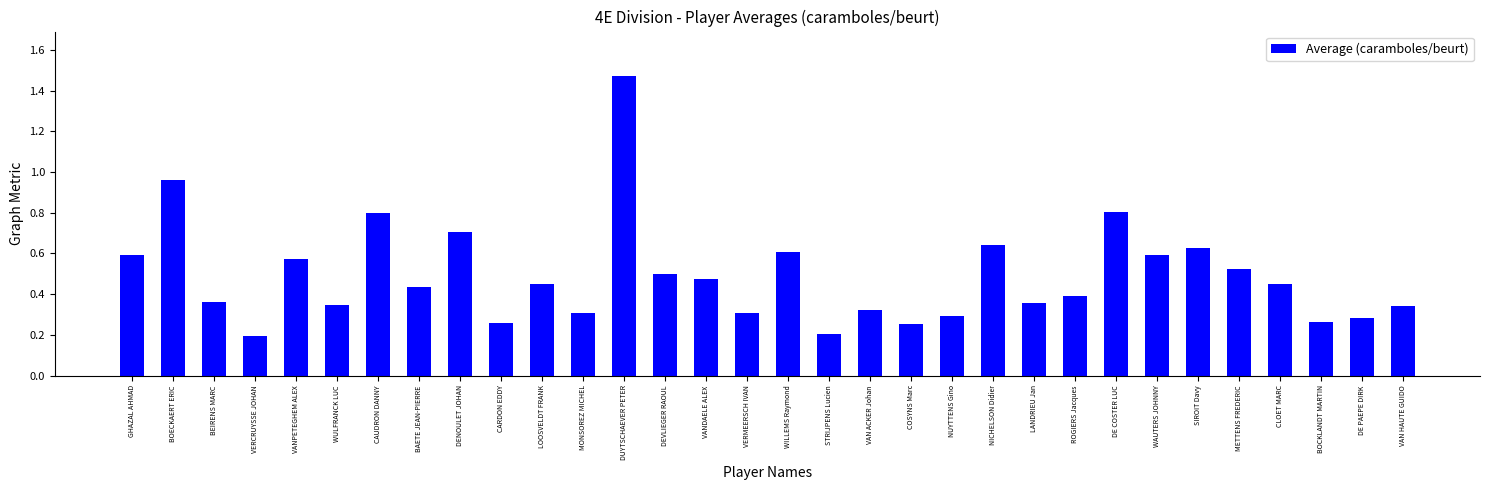

The value at VAN ACKER Johan is 0.3. True or false?

True